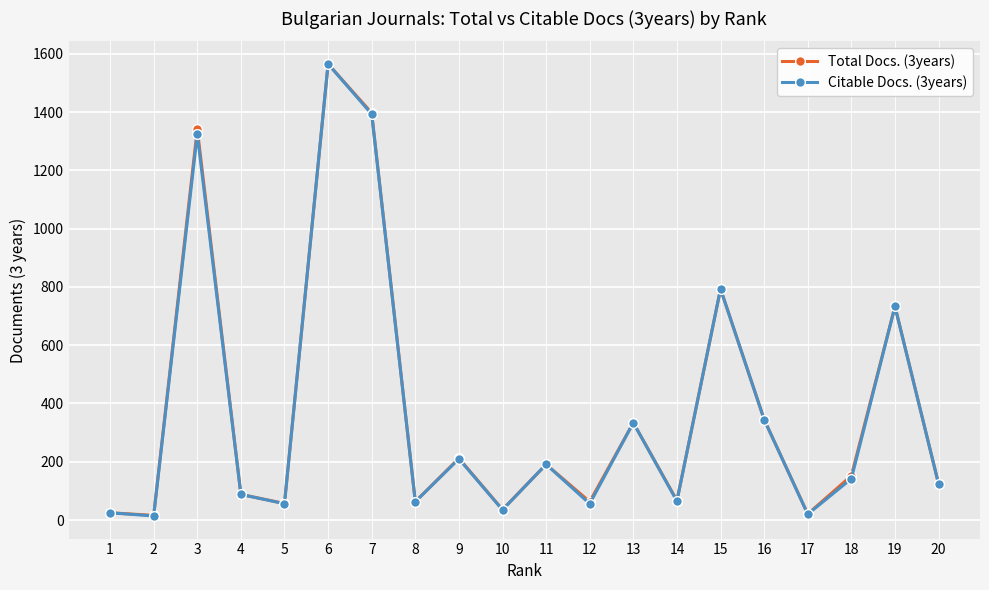

What is the value of the Citable Docs. (3years) point at the 7th from the left?

1393